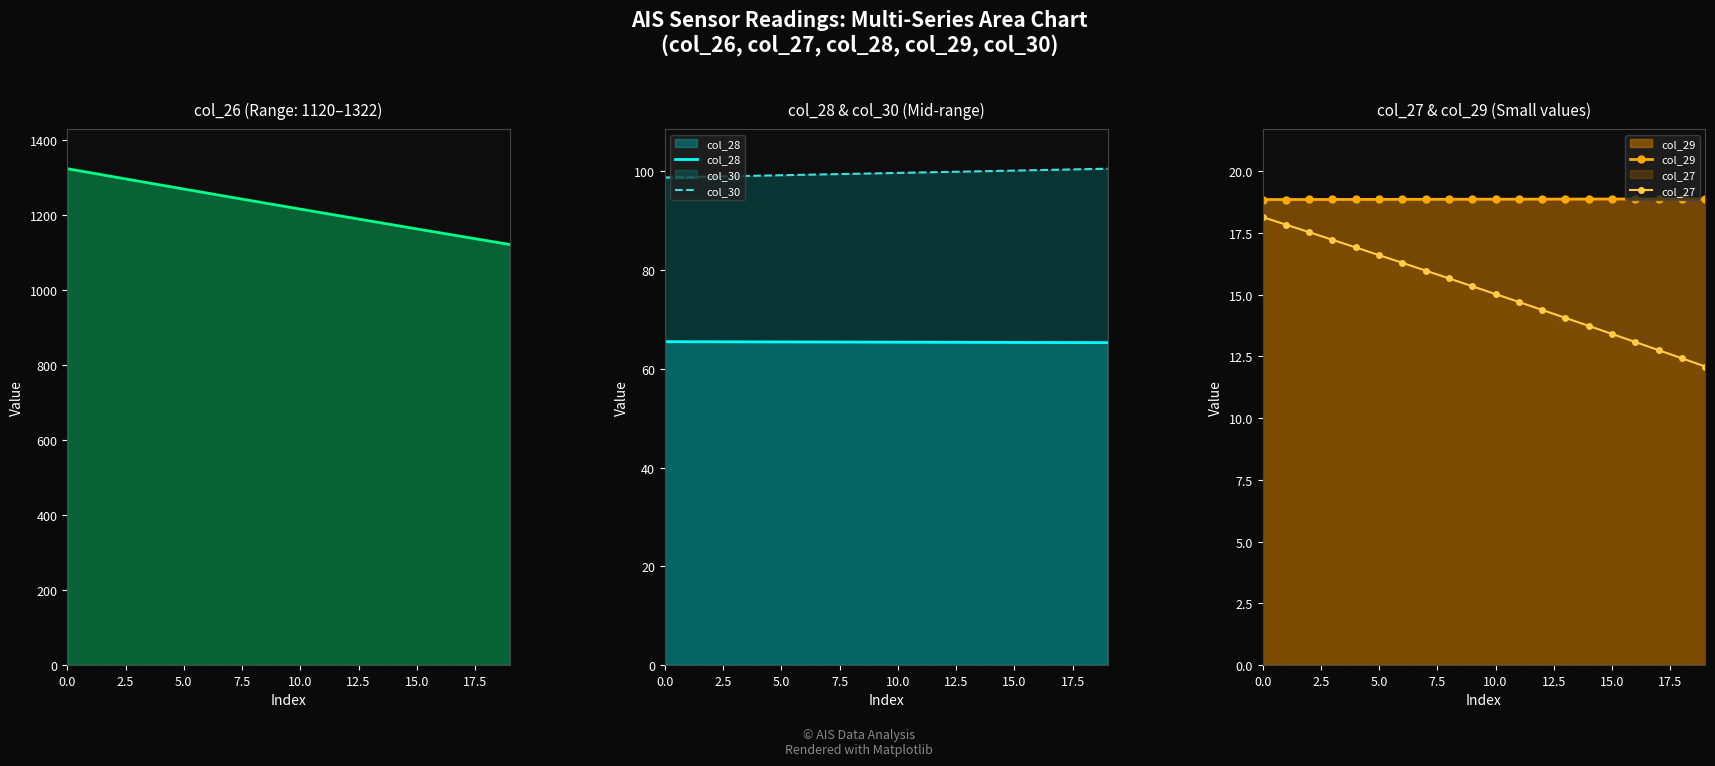

Reading right to left, extract all data points from this chart.

col_26: 1120.3	1130.7	1141.0	1151.5	1161.9	1172.4	1182.9	1193.5	1204.1	1214.7	1225.3	1236.0	1246.7	1257.4	1268.2	1279.0	1289.8	1300.6	1311.5	1322.4
col_28: 65.3	65.3	65.3	65.3	65.3	65.3	65.4	65.4	65.4	65.4	65.4	65.4	65.4	65.4	65.4	65.5	65.5	65.5	65.5	65.5
col_30: 100.5	100.4	100.3	100.2	100.1	100.1	100.0	99.9	99.8	99.7	99.6	99.5	99.4	99.3	99.2	99.1	99.0	98.9	98.8	98.7
col_29: 18.9	18.9	18.9	18.9	18.9	18.9	18.9	18.9	18.9	18.9	18.9	18.9	18.9	18.9	18.9	18.9	18.9	18.9	18.9	18.9
col_27: 12.1	12.4	12.8	13.1	13.4	13.7	14.1	14.4	14.7	15.0	15.3	15.7	16.0	16.3	16.6	16.9	17.2	17.5	17.8	18.1